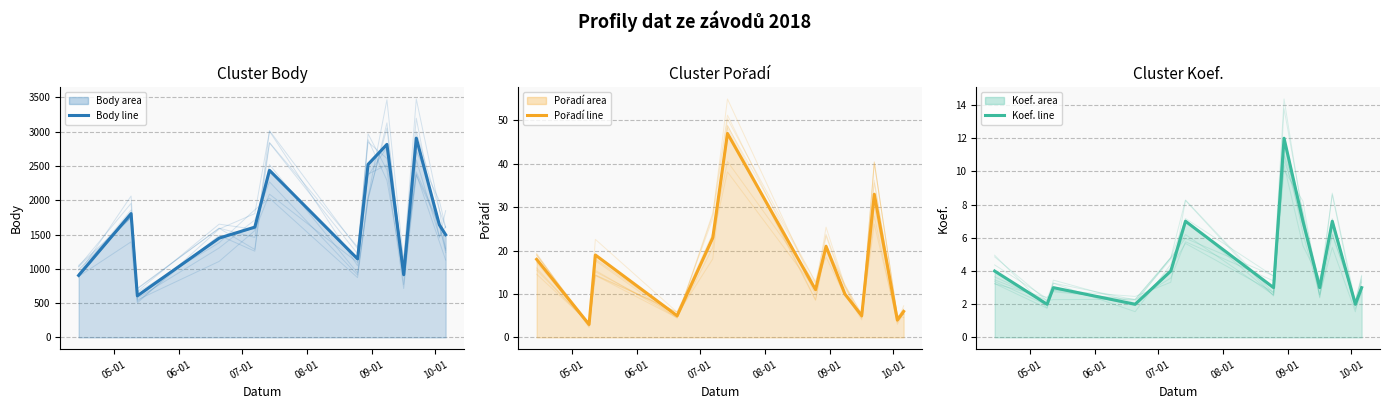

Count the number of data series in this chart.

3